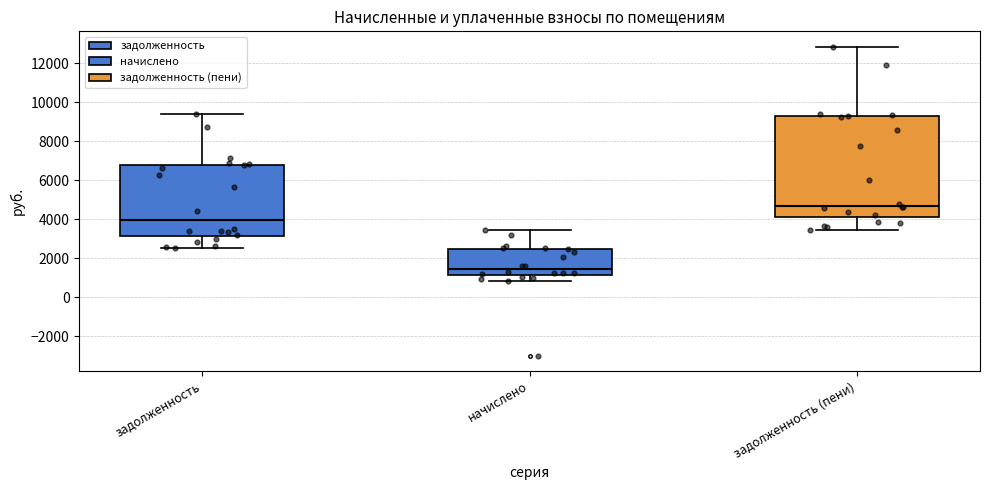

Where does the median line of the box for задолженность (пени) sit on the y-axis? The values are not printed on the chart, so give them approximately, as read against the axis.

4800